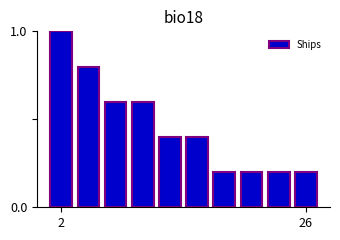

What is the greatest value displayed?

1.0